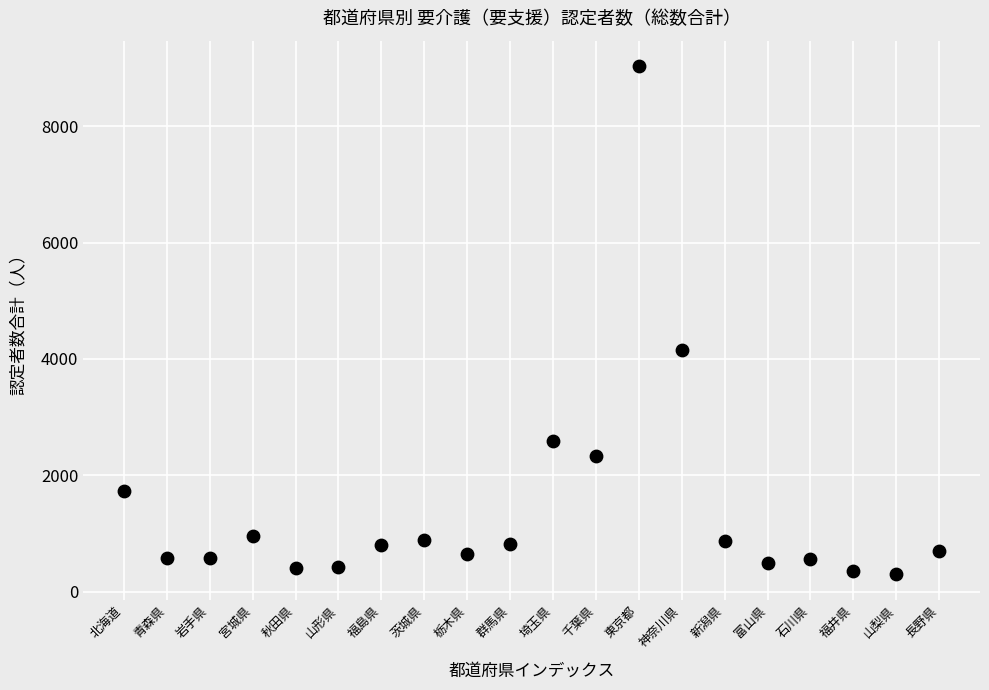

What Y value in the scatter plot is closest to 4666?

4160